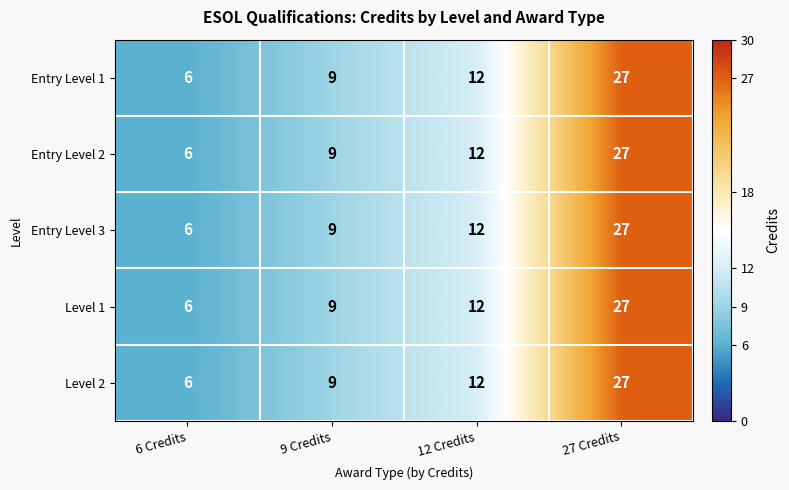

Reading left to right, list all the values displayed in this chart.

Entry Level 1: 6	9	12	27
Entry Level 2: 6	9	12	27
Entry Level 3: 6	9	12	27
Level 1: 6	9	12	27
Level 2: 6	9	12	27